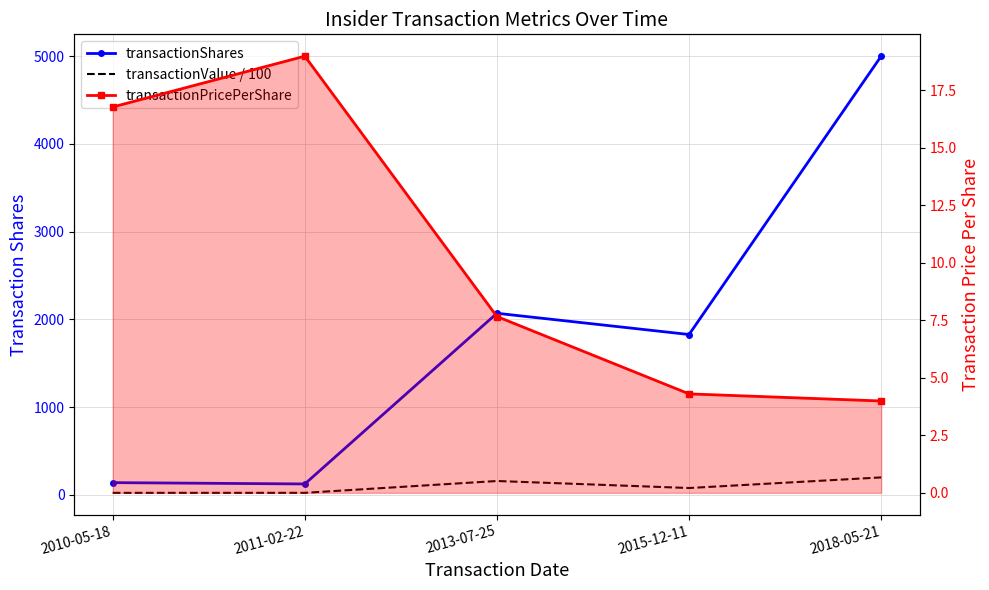

What is the difference between the second highest and second lowest values in the transactionShares series?

1930.0